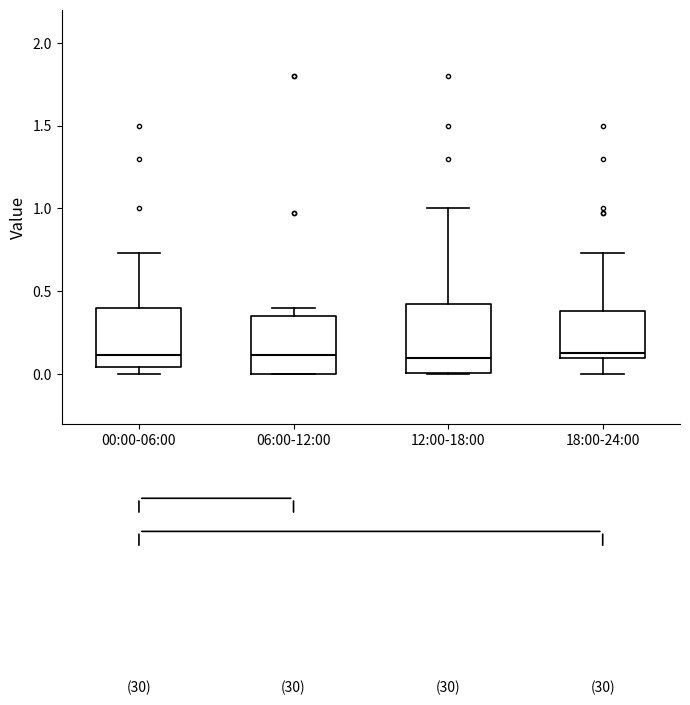

Reading left to right, read every box against the y-axis: the position of its median line, the range the box covers, and the ends of its whiskers. The values are not printed on the chart, so give them approximately, as read against the axis.

00:00-06:00: median 0.10, box 0.05 to 0.40, whiskers 0.00 to 0.75
06:00-12:00: median 0.10, box 0.00 to 0.35, whiskers 0.00 to 0.40
12:00-18:00: median 0.10, box 0.00 to 0.40, whiskers 0.00 to 1.00
18:00-24:00: median 0.15, box 0.10 to 0.40, whiskers 0.00 to 0.75